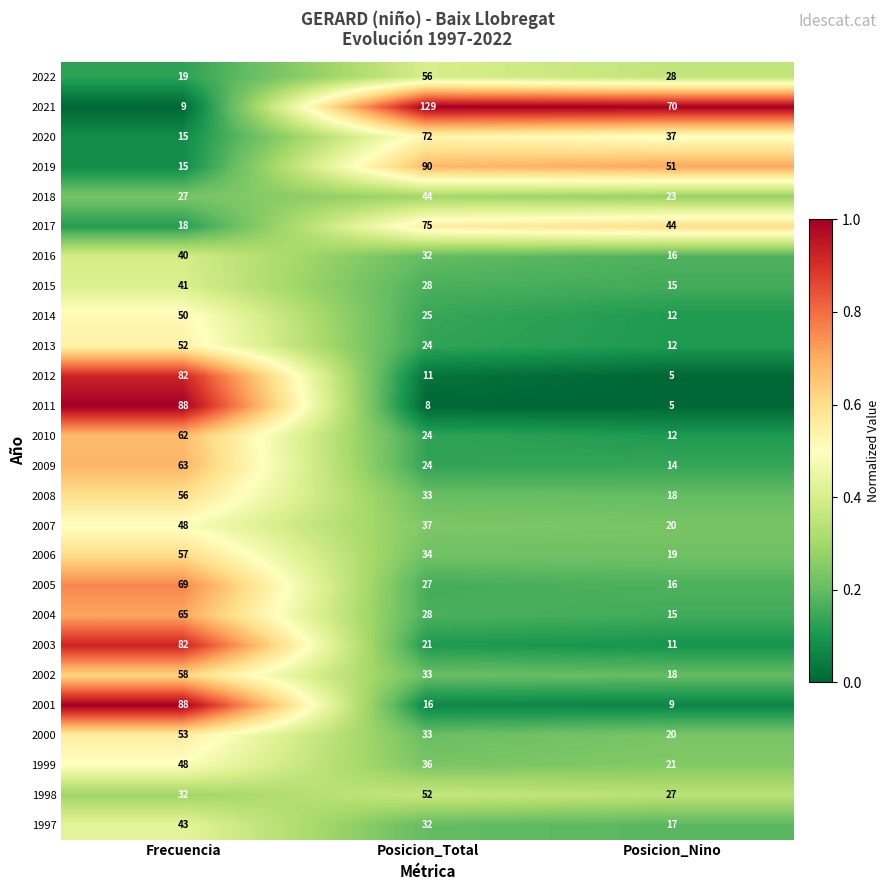

At which category is the sum across all series the highest?

Frecuencia